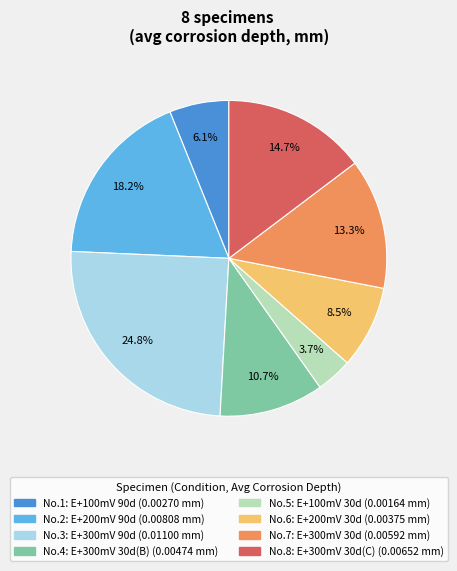

Does any single category account for the majority?

No